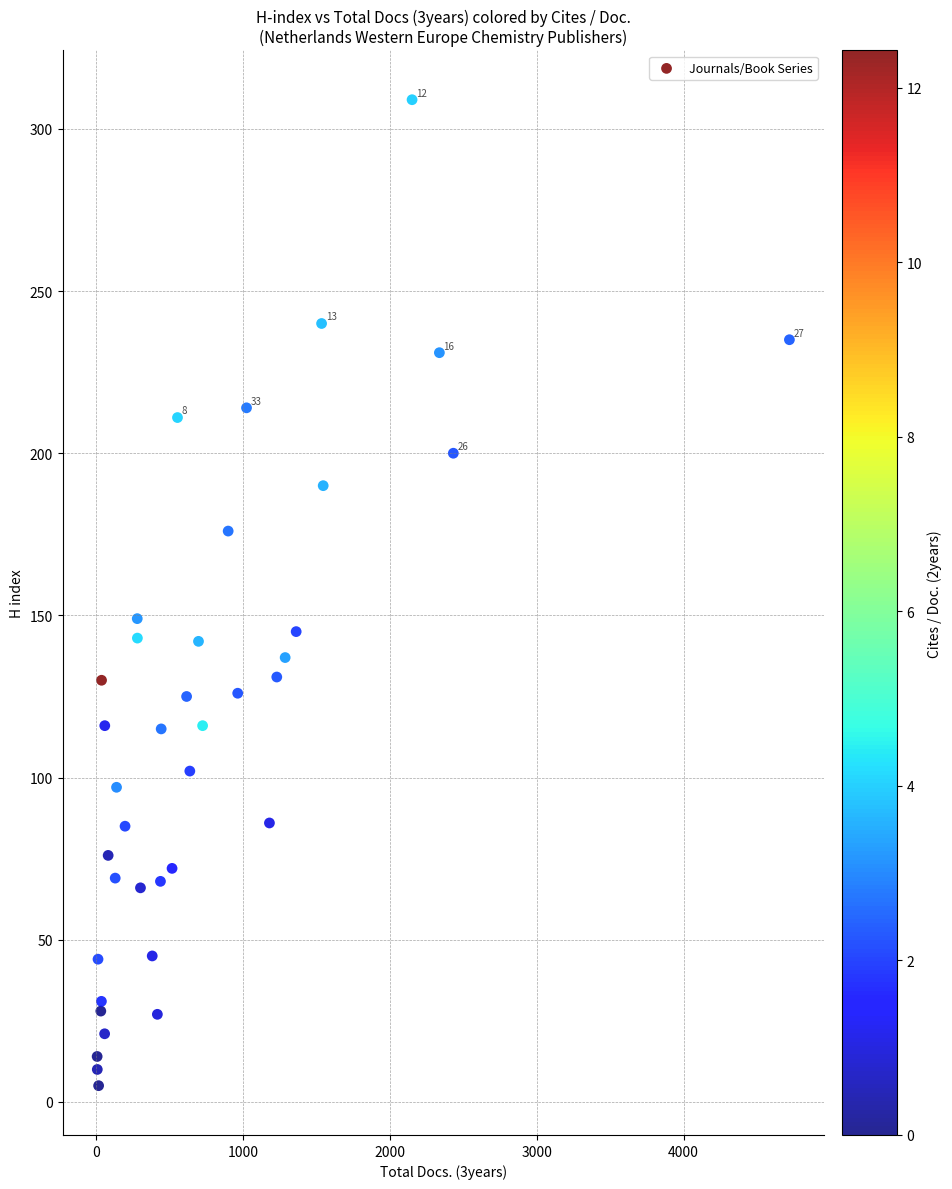

What Y value in the scatter plot is closest to 157?

149